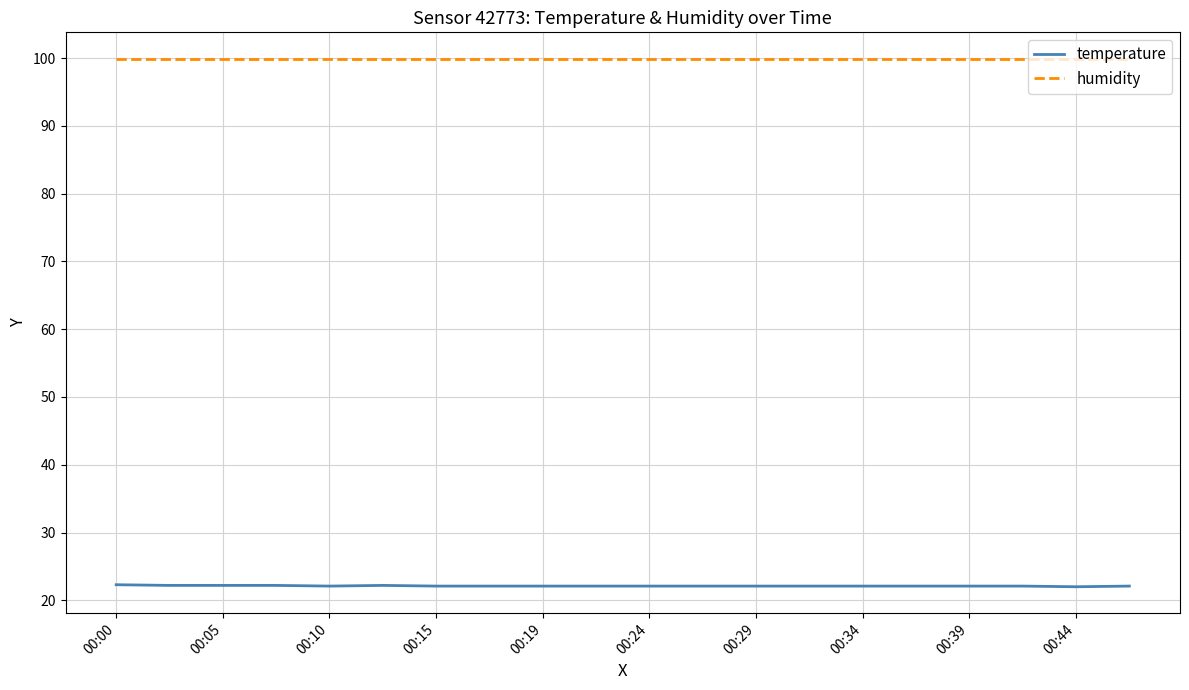

Which series has the widest spread of values?

temperature